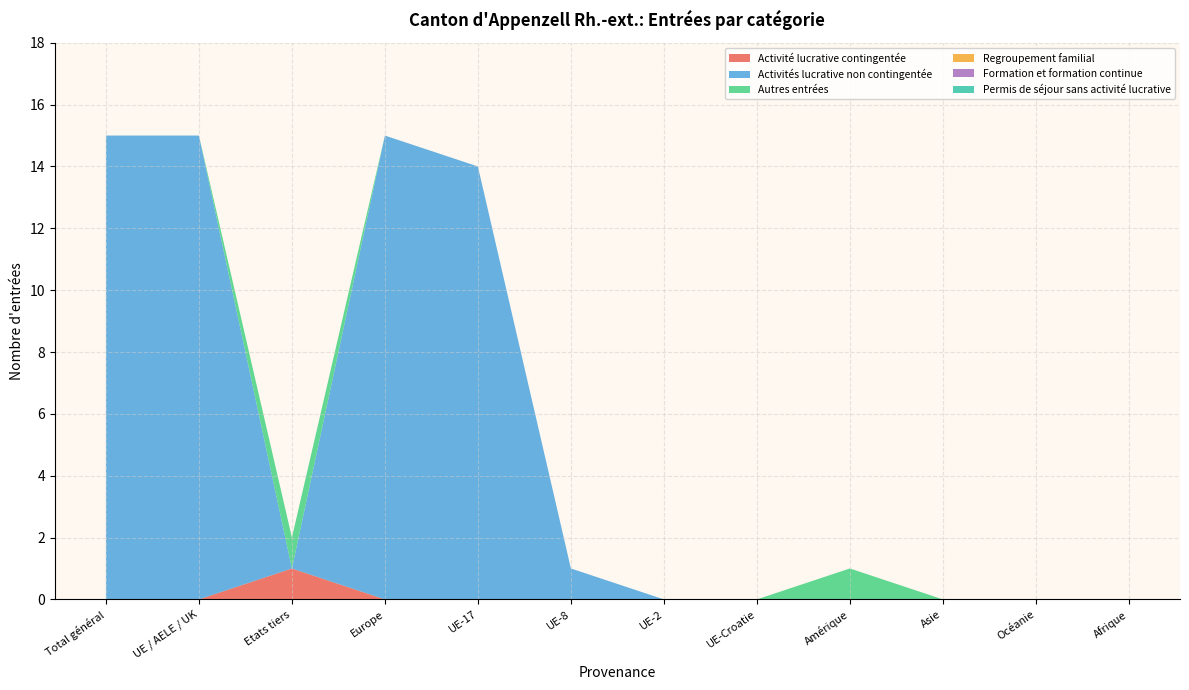

Reading left to right, what are all the values shown in this chart?

Activité lucrative contingentée: 0	0	1	0	0	0	0	0	0	0	0	0
Activités lucrative non contingentée: 15	15	0	15	14	1	0	0	0	0	0	0
Autres entrées: 0	0	1	0	0	0	0	0	1	0	0	0
Regroupement familial: 0	0	0	0	0	0	0	0	0	0	0	0
Formation et formation continue: 0	0	0	0	0	0	0	0	0	0	0	0
Permis de séjour sans activité lucrative: 0	0	0	0	0	0	0	0	0	0	0	0